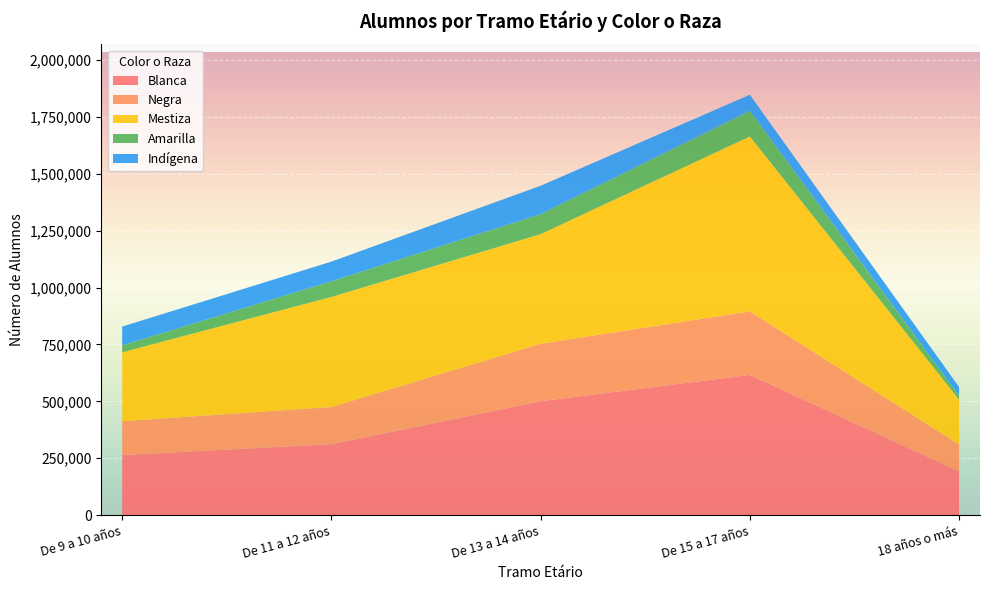

Reading left to right, what are all the values shown in this chart?

Blanca: 263680	311501	500121	616573	191851
Negra: 148827	163552	253257	279163	118257
Mestiza: 303235	484056	481923	769170	197652
Amarilla: 30474	68739	88107	112635	16817
Indígena: 82546	86700	124840	70750	38333